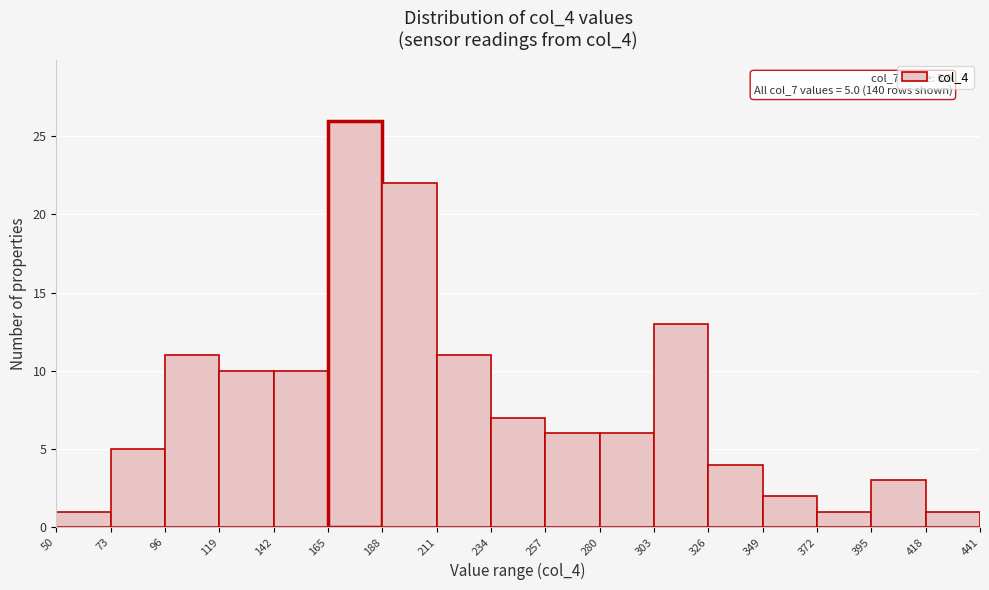

Which range on the x-axis has the tallest bar?

165 to 188